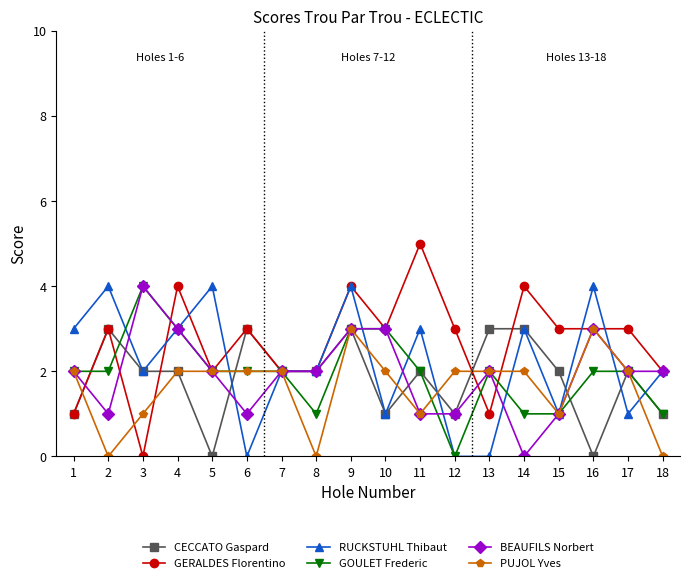

Which series has the largest total across all categories?

GERALDES Florentino